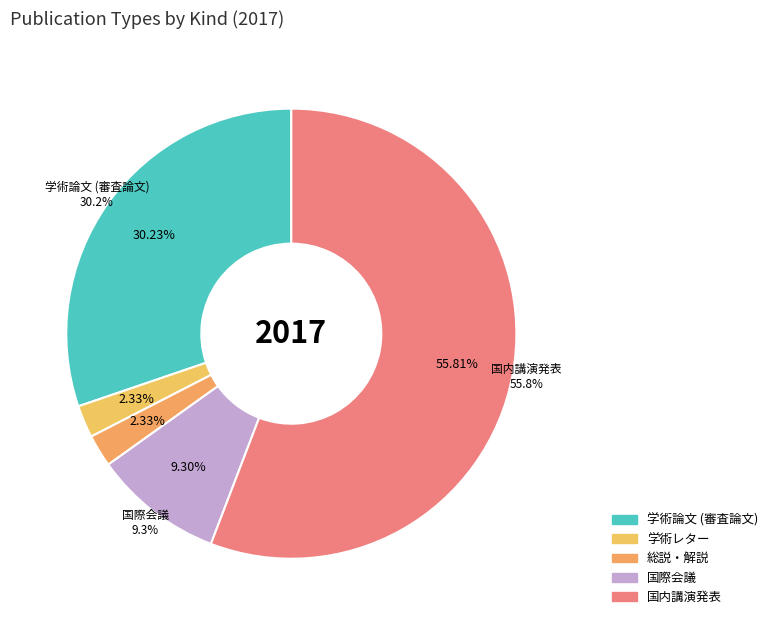

Which slice represents more than half of the pie?

国内講演発表